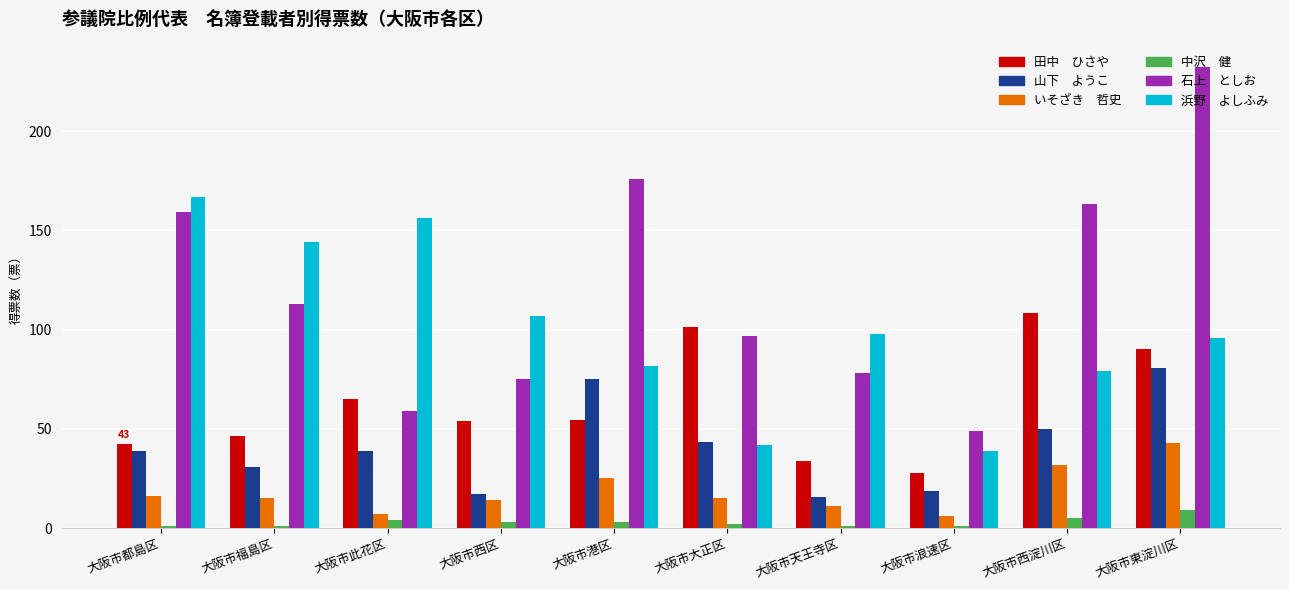

How many groups of bars are there?

10